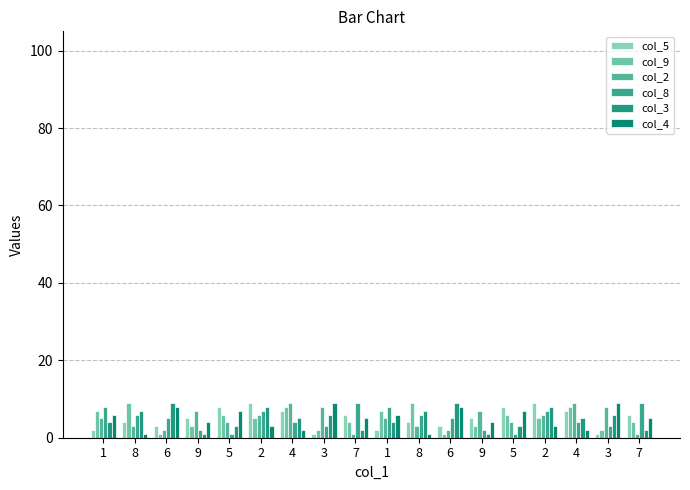

How many data points does each series have?

18